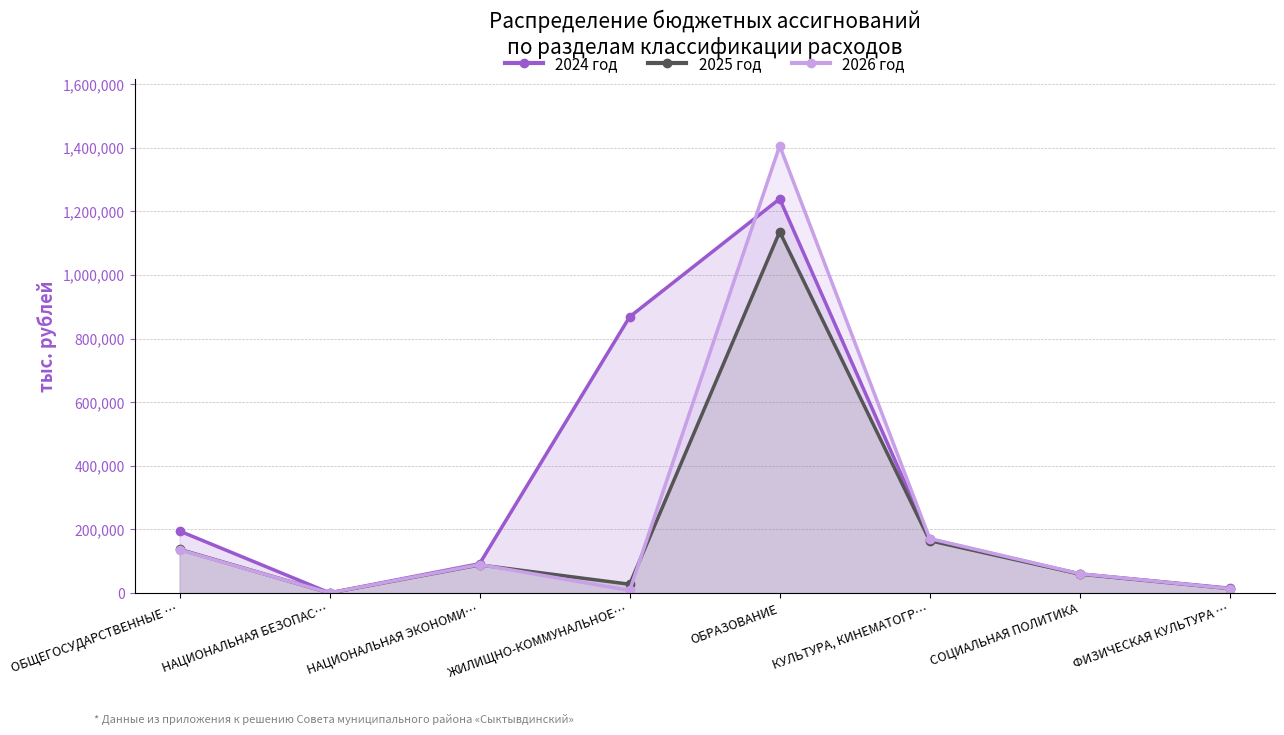

What is the label of the 8th point from the left?

ФИЗИЧЕСКАЯ КУЛЬТУРА …